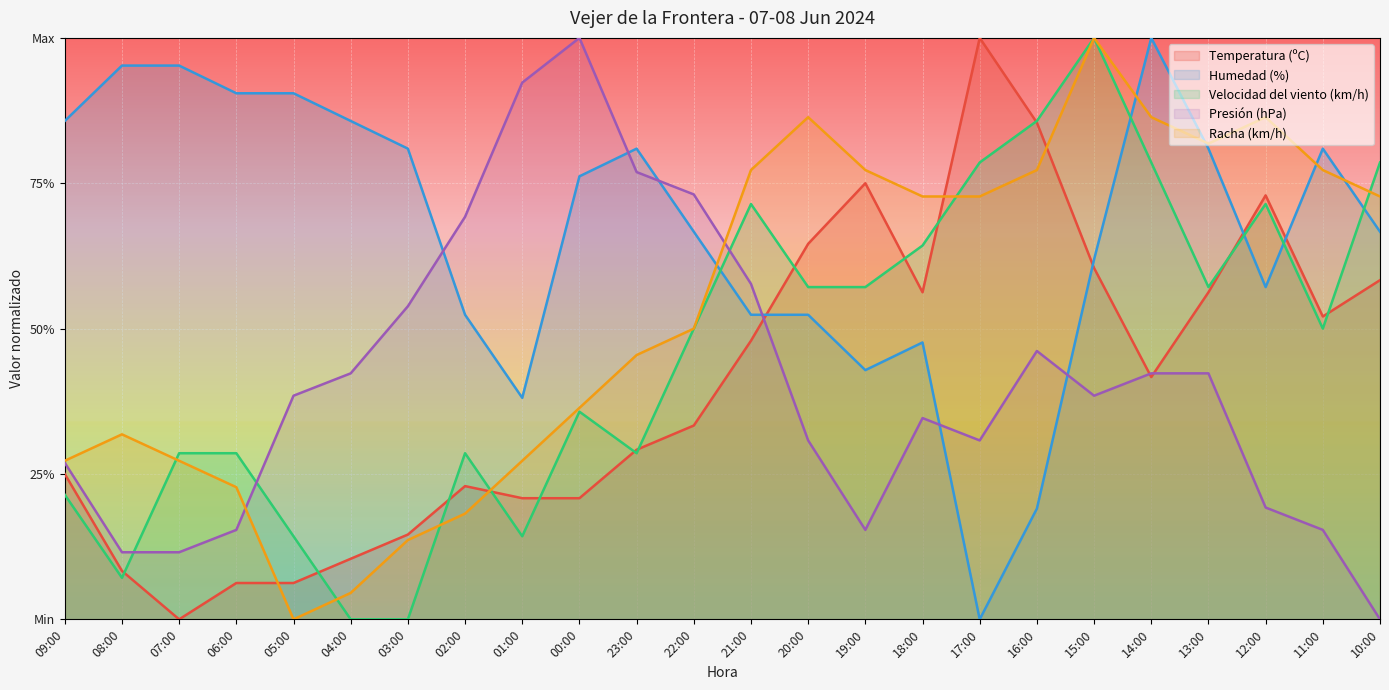

Between 14:00 and 20:00, which is larger?

20:00